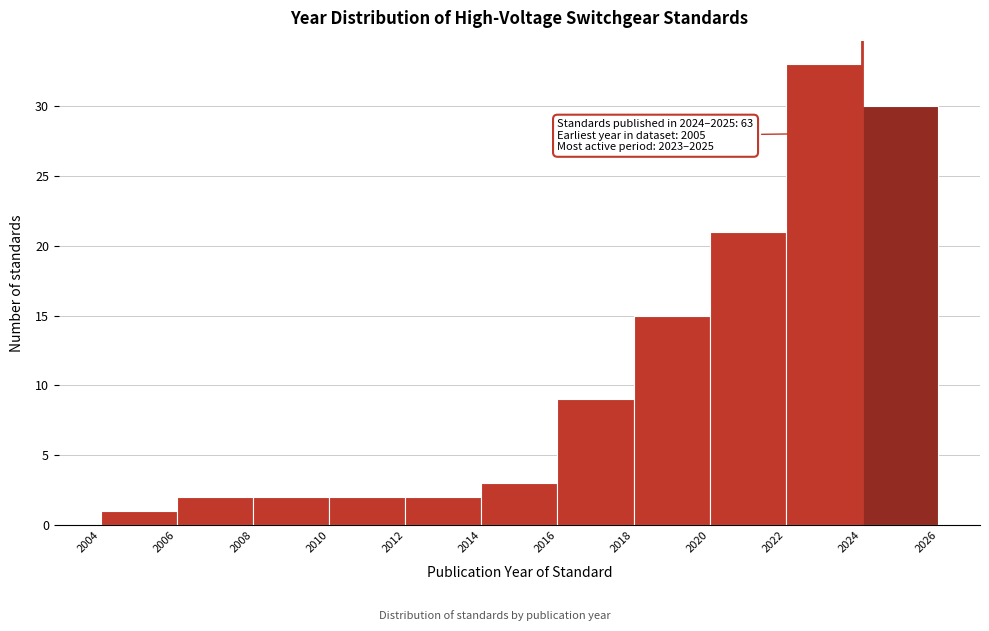

Which range on the x-axis has the tallest bar?

2022 to 2024